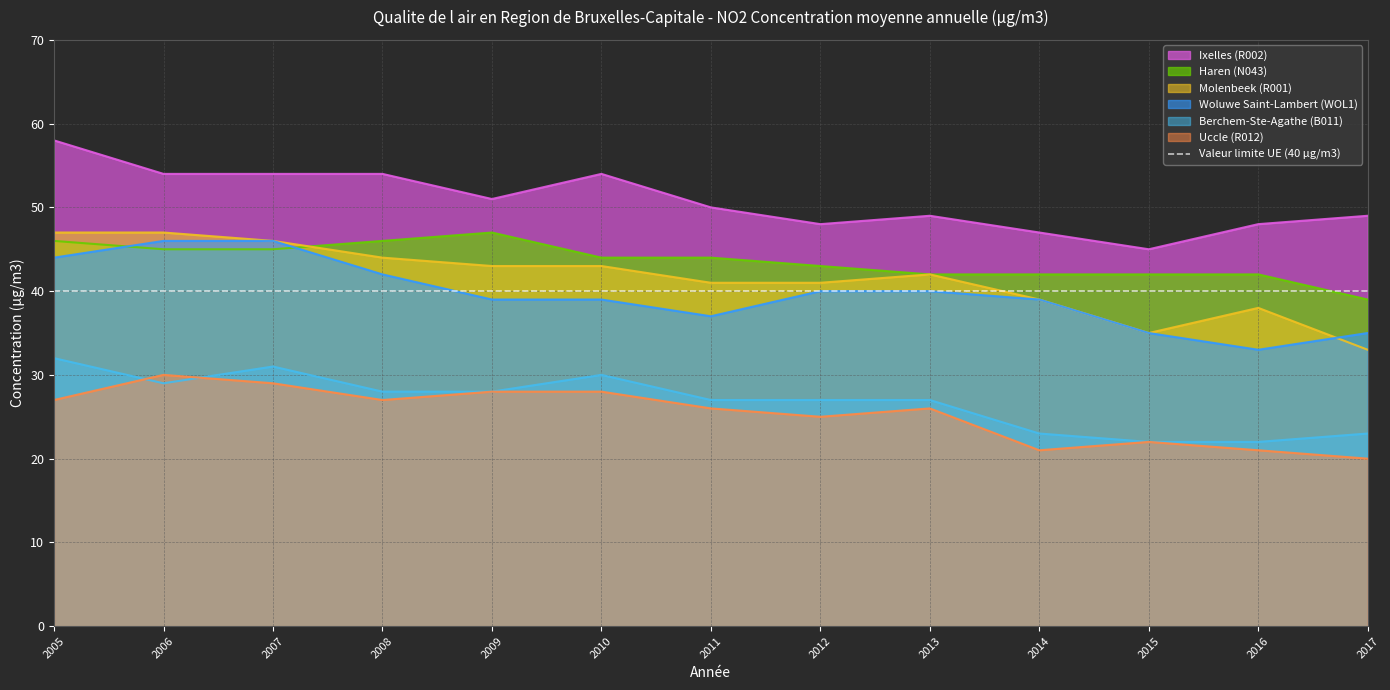

At how many categories does at least one series exceed 57?

1